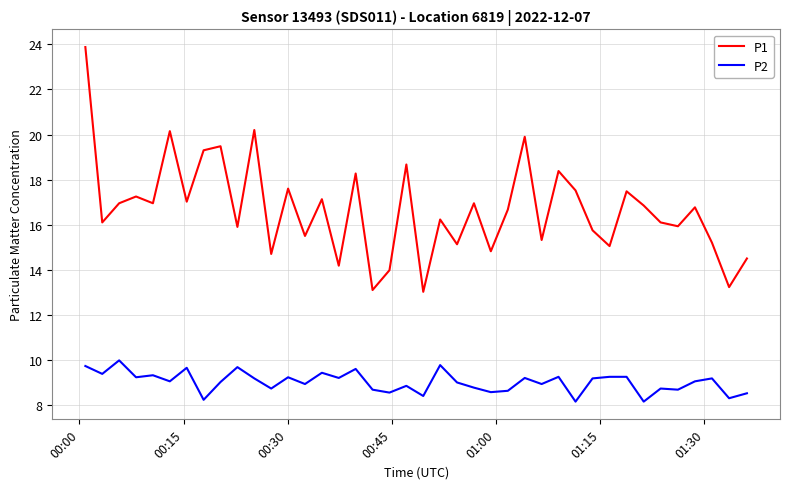

What is the sum of all P1 values?

667.1